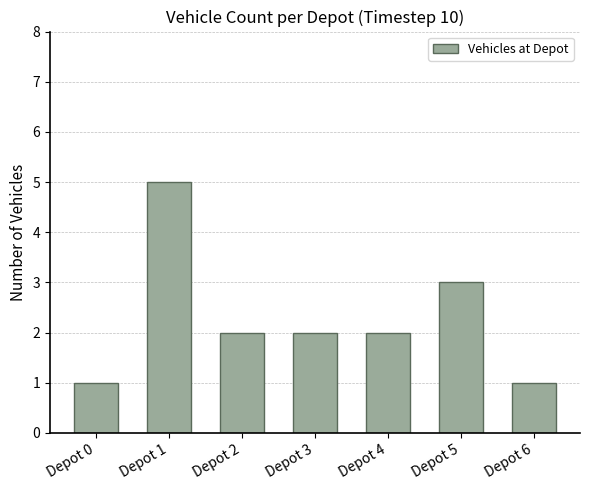

Approximately how many times larger is the value at Depot 2 compared to Depot 5?

0.7